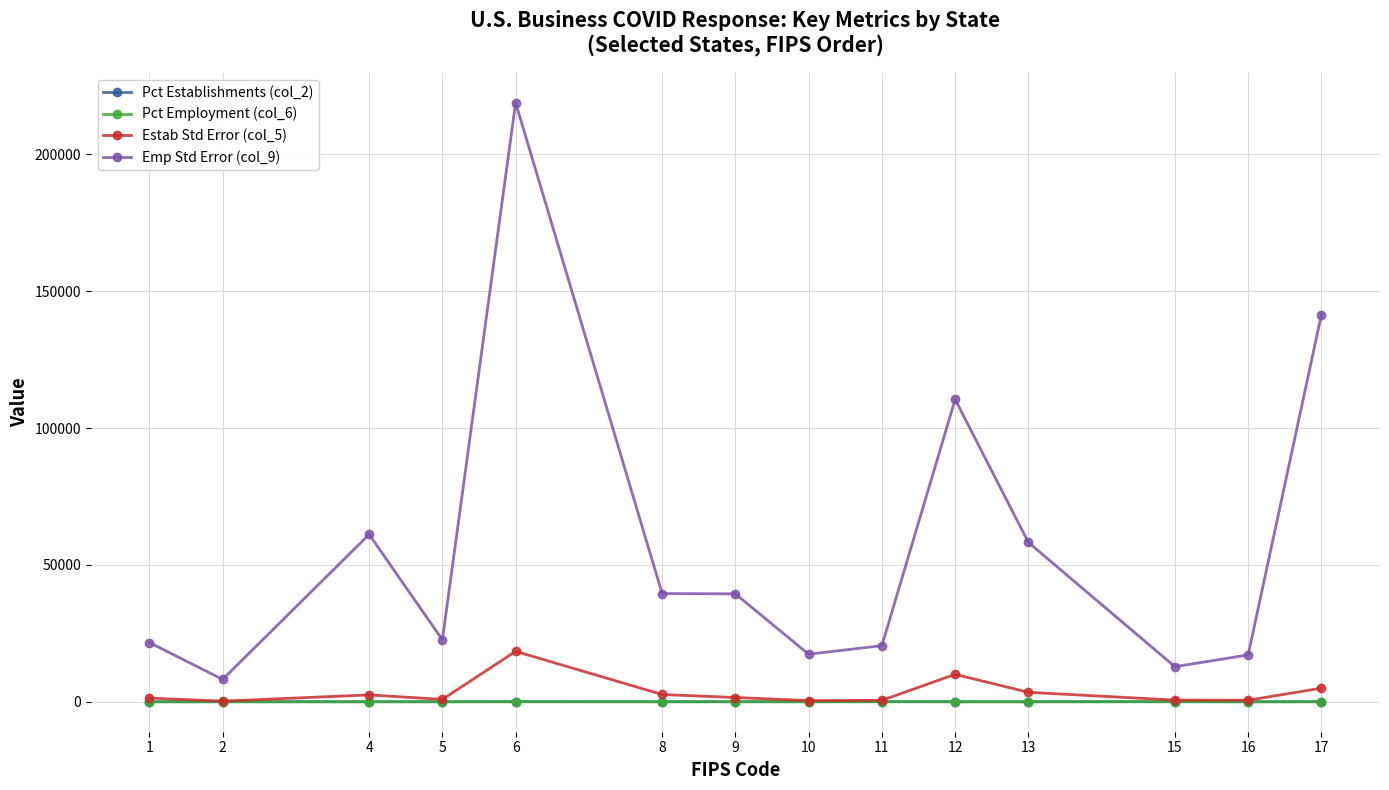

At which label does Emp Std Error (col_9) reach its peak?

6